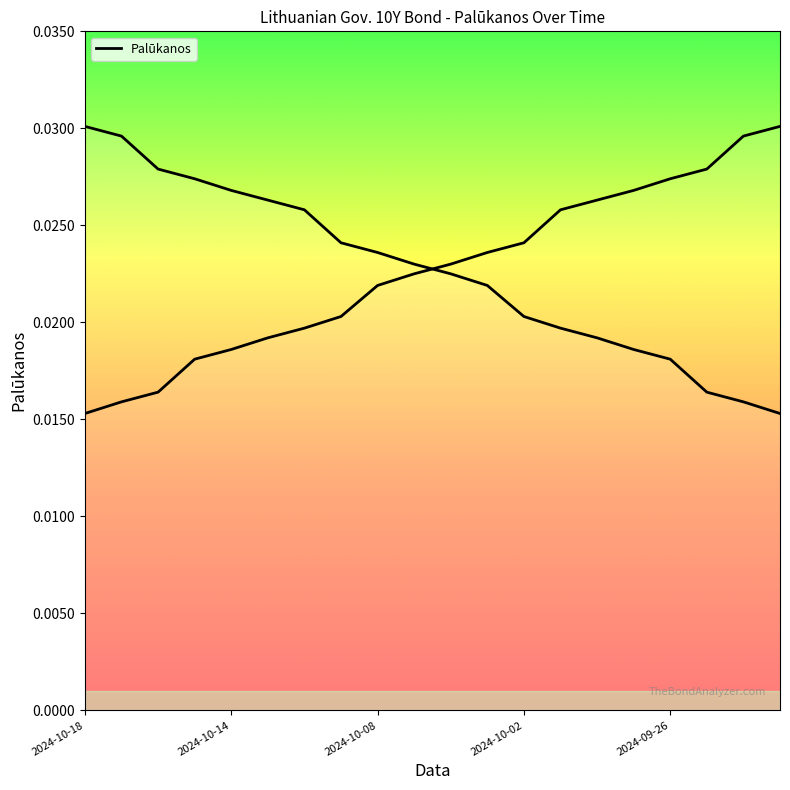

True or false: the data shows 0.0 at 2024-10-04.

True